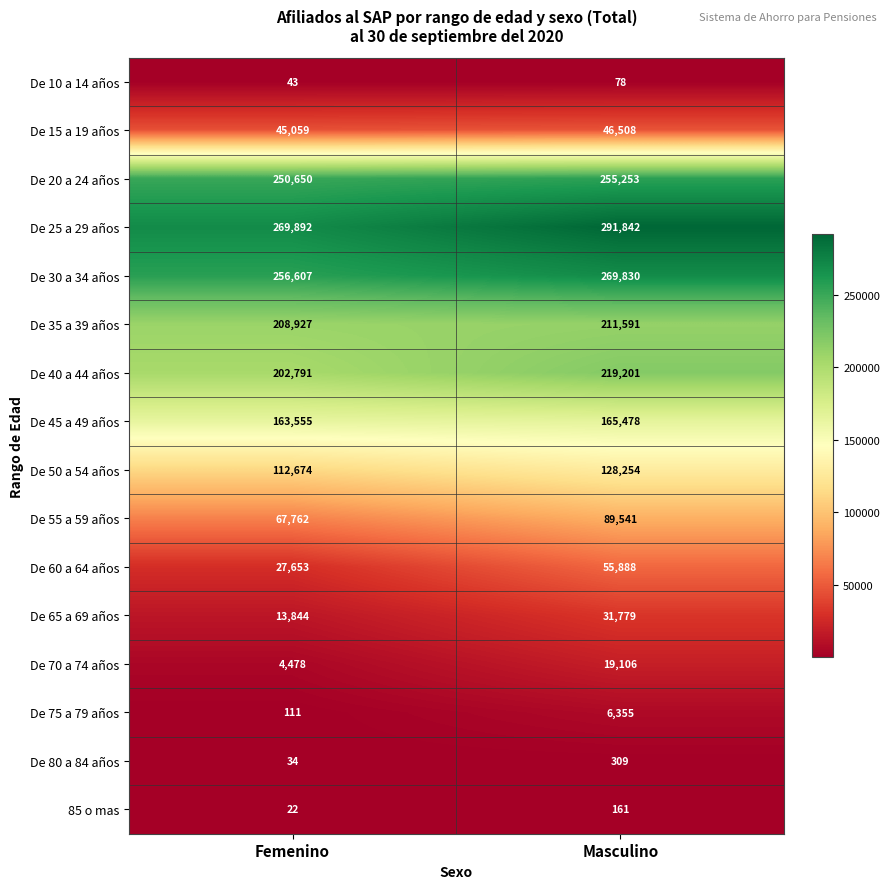

What is the sum of all De 10 a 14 años values?

121